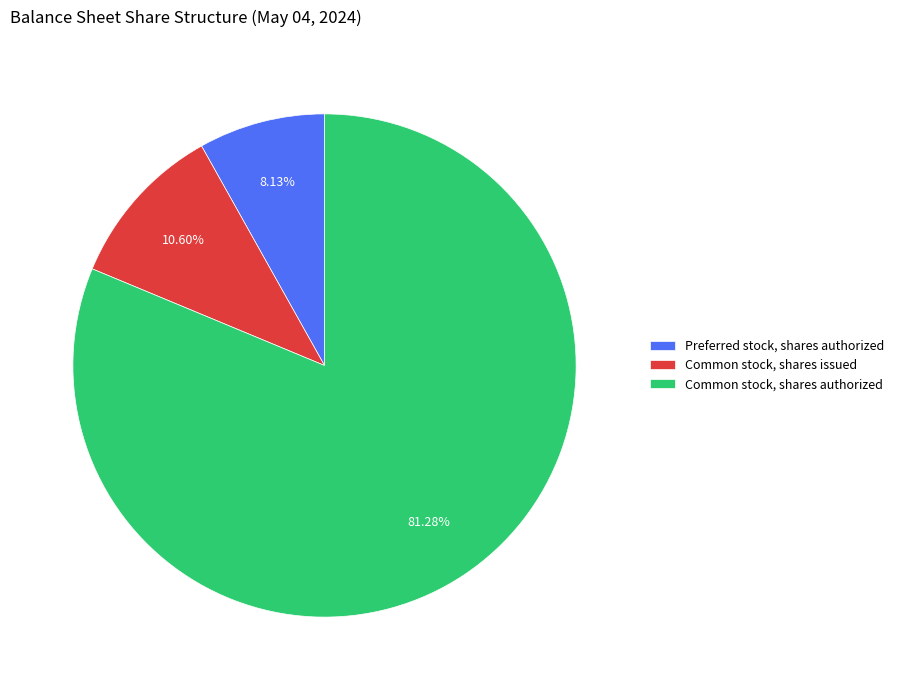

Combined, do Common stock, shares issued and Preferred stock, shares authorized account for over 50%?

No